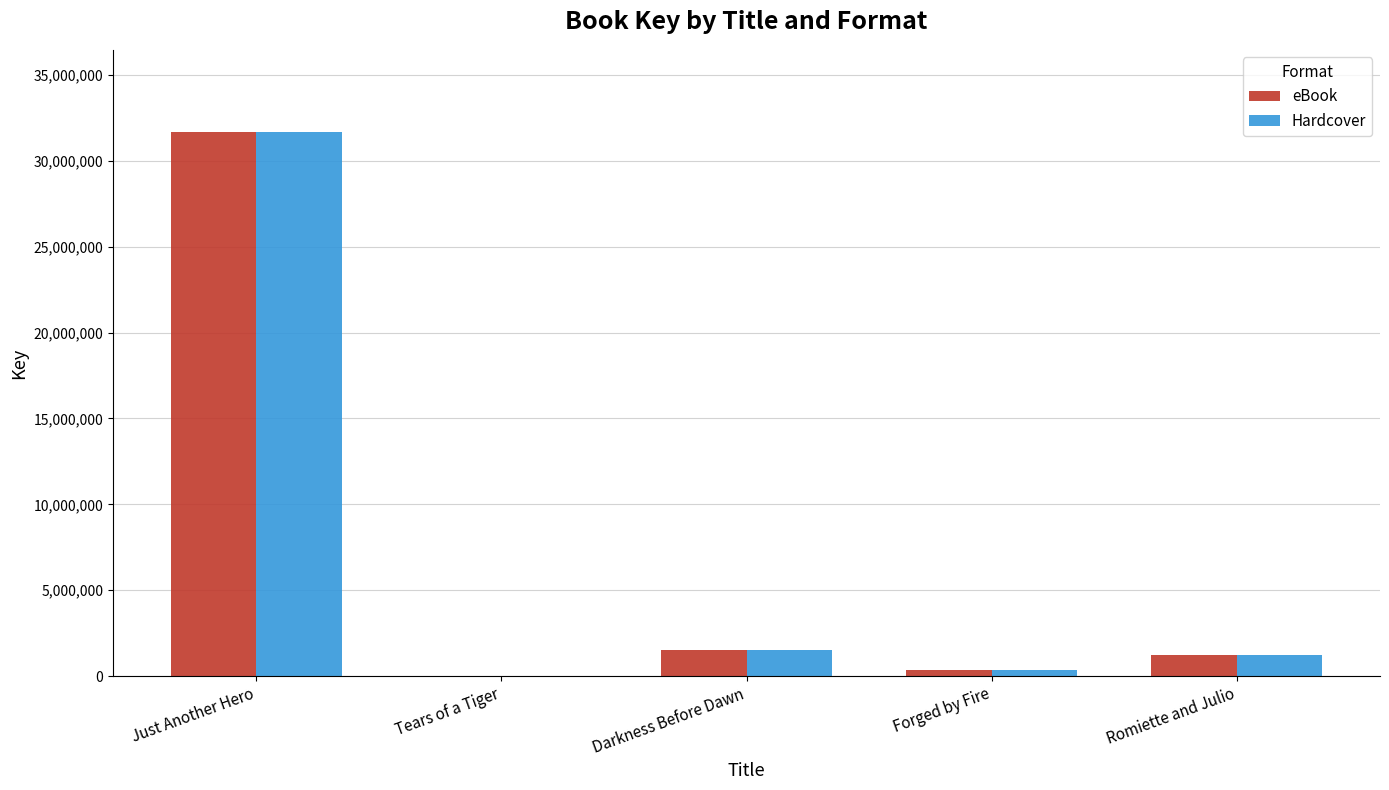

The Hardcover series shows 1248437 at Romiette and Julio. True or false?

True